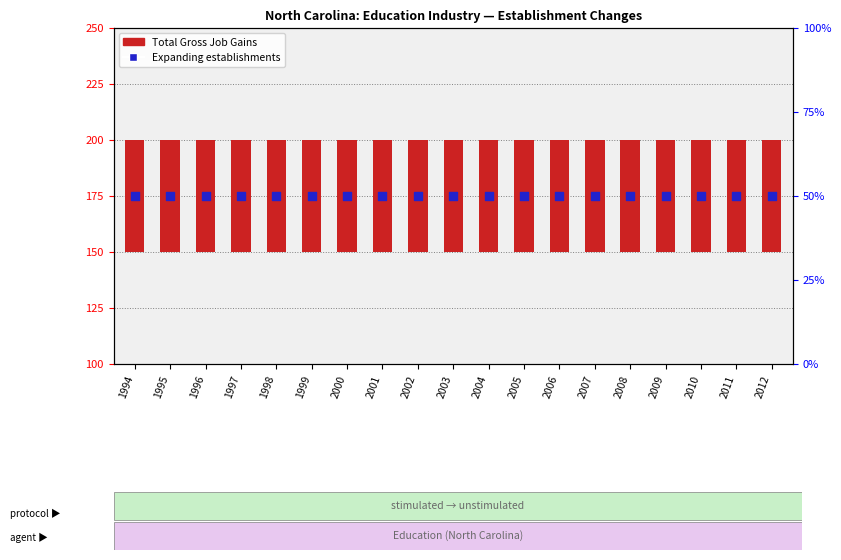

What is the total value across all series at 2005?

225